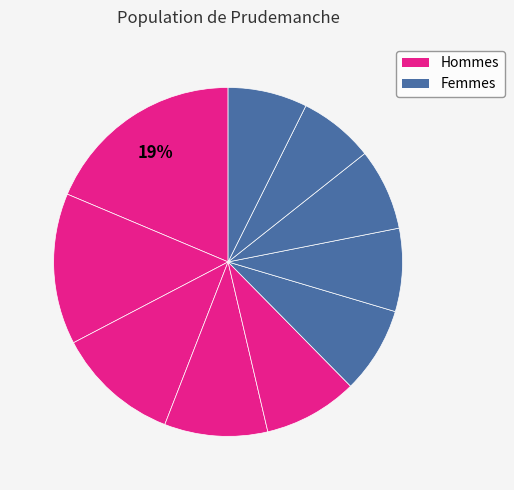

How many segments does this pie chart have?

10